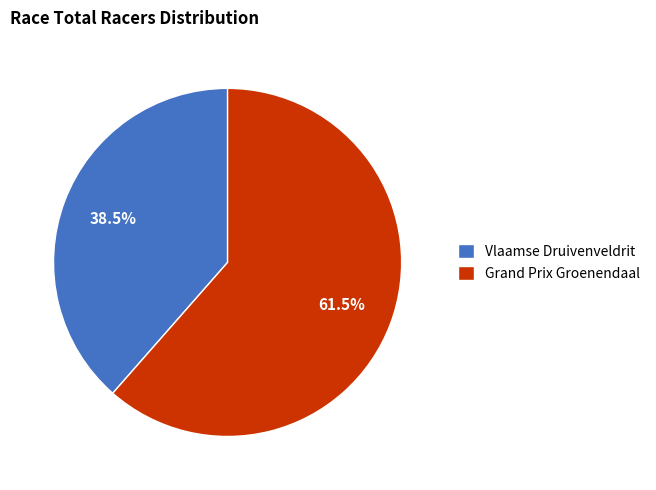

Rank the categories by value from lowest to highest.

Vlaamse Druivenveldrit, Grand Prix Groenendaal